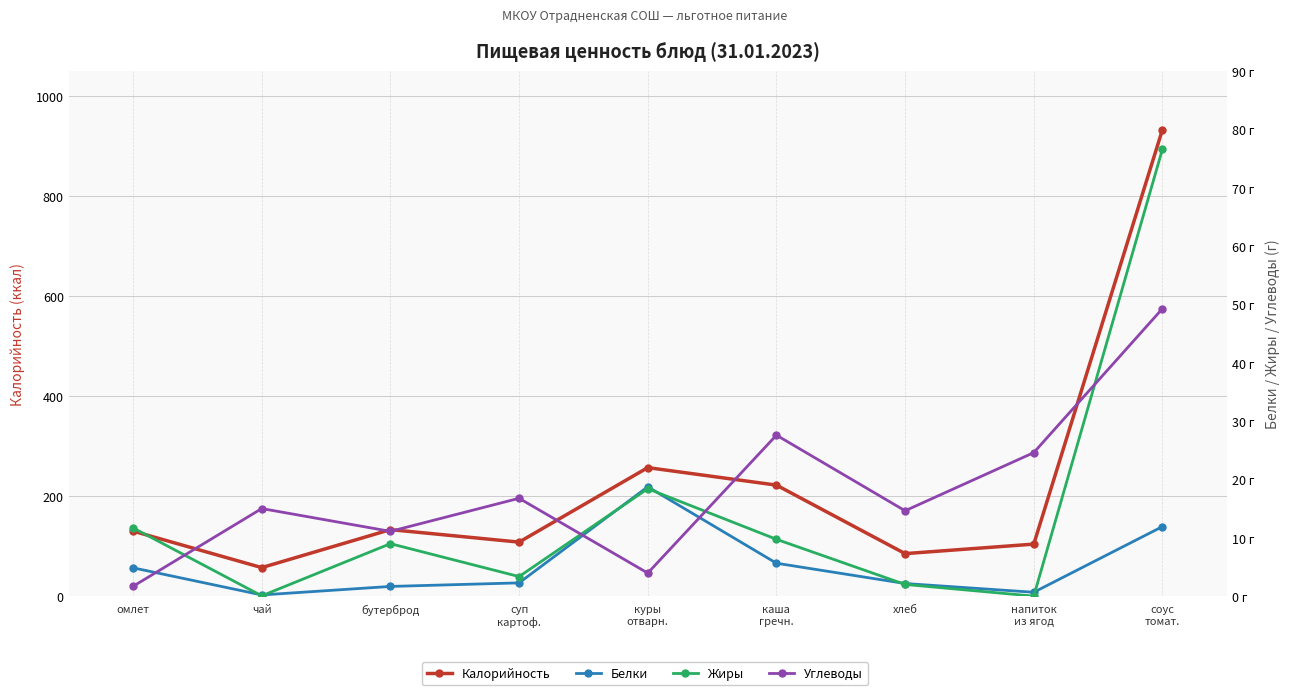

Is it true that Белки equals 8.3 at куры
отварн.?

False